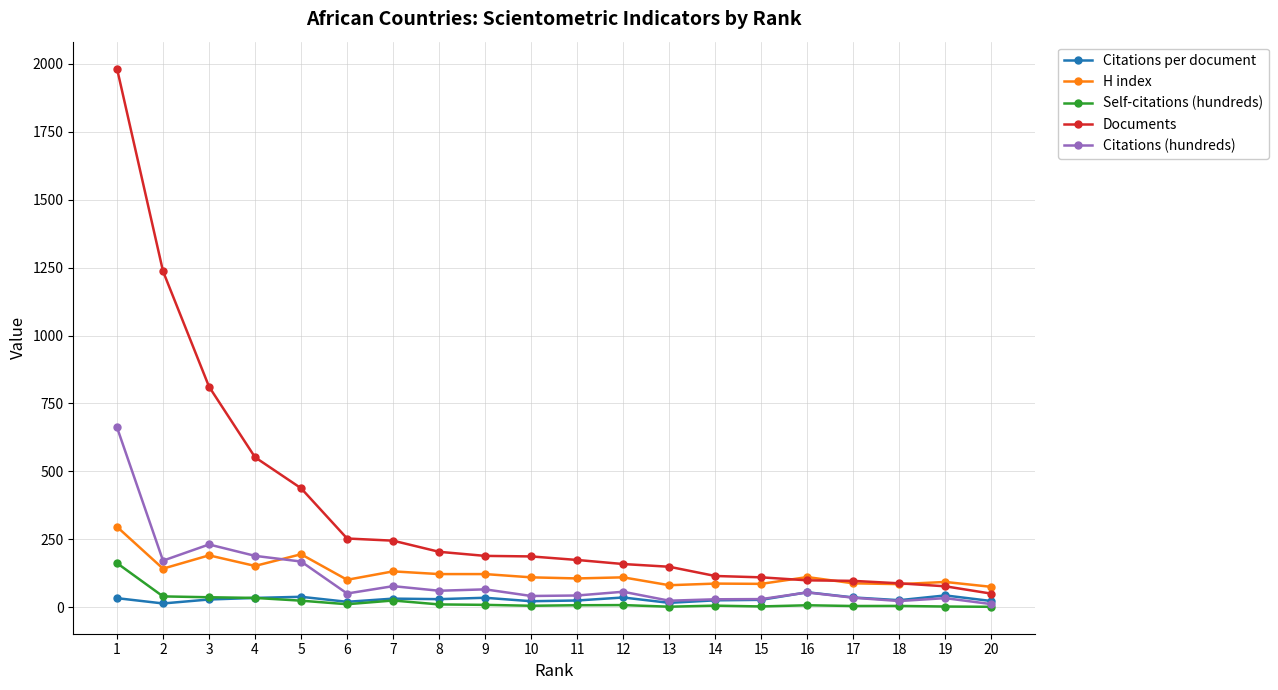

True or false: Self-citations (hundreds) and Documents cross at least once.

False